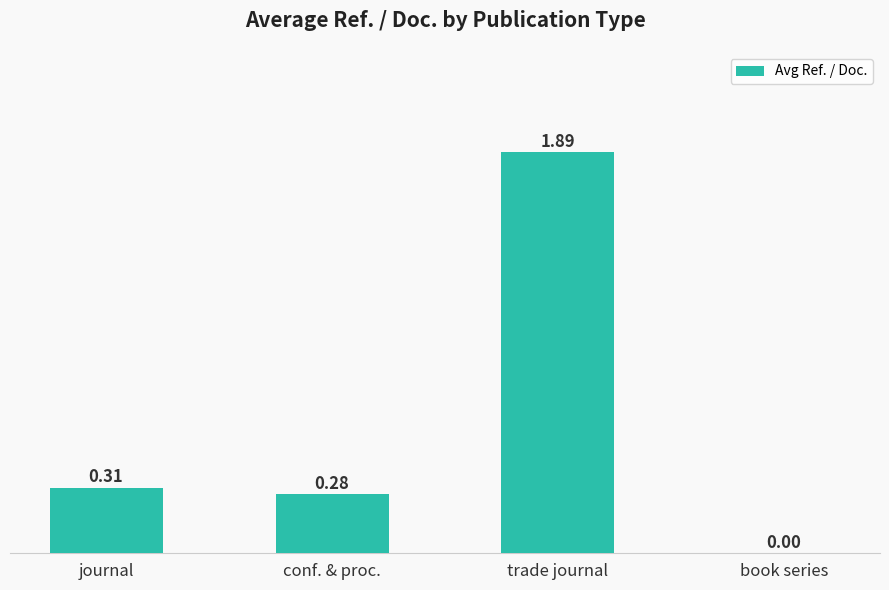

What is the average value?

0.6